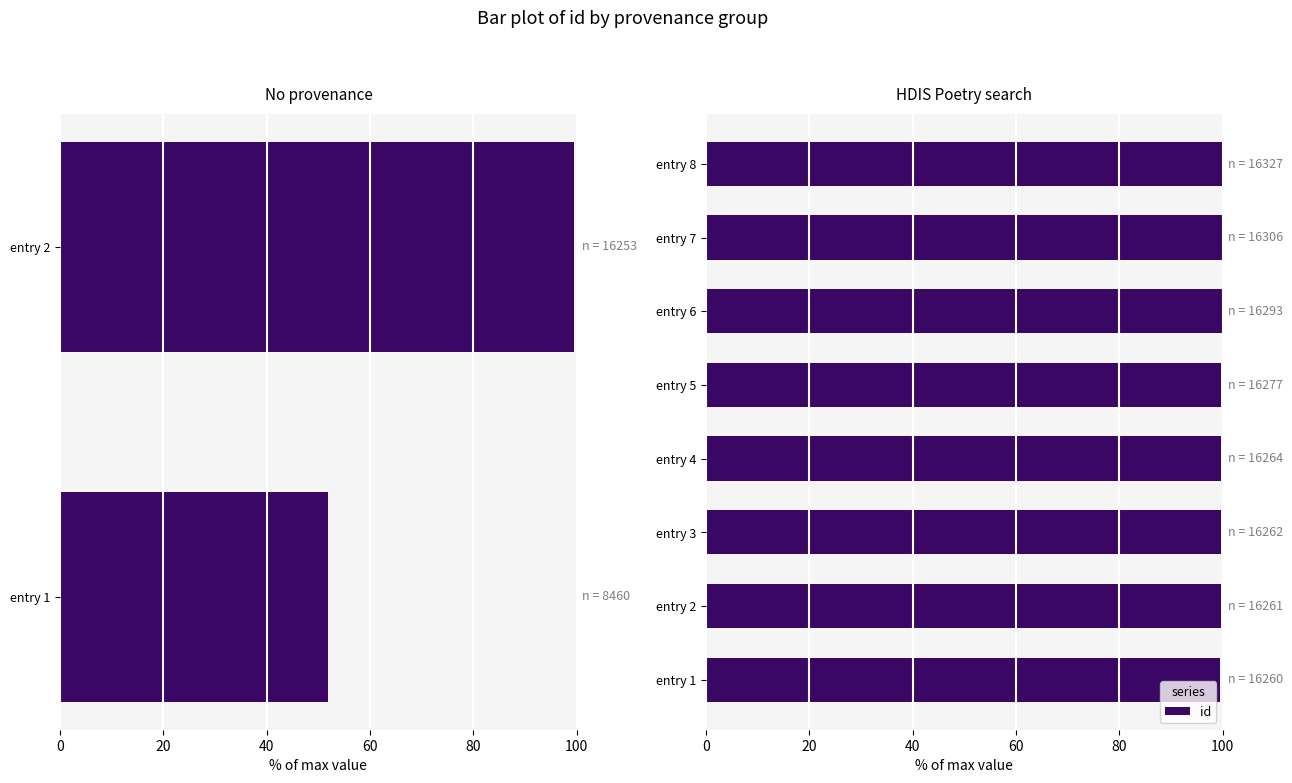

The value at entry 6 is 57.6. True or false?

False